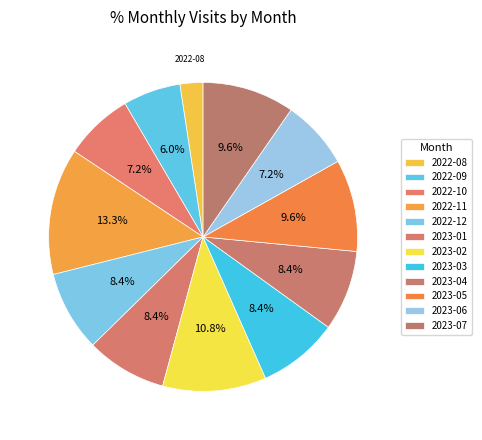

Count the number of slices in the pie.

12